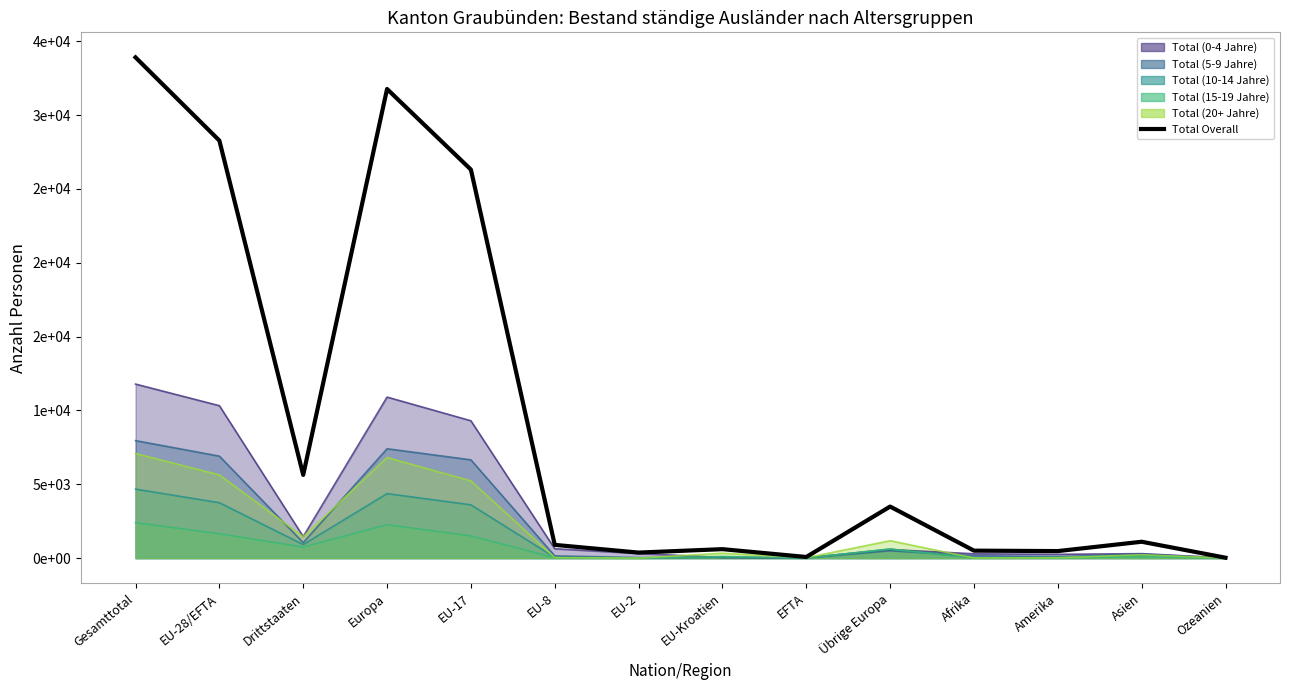

The value at EU-28/EFTA is 28272. True or false?

True